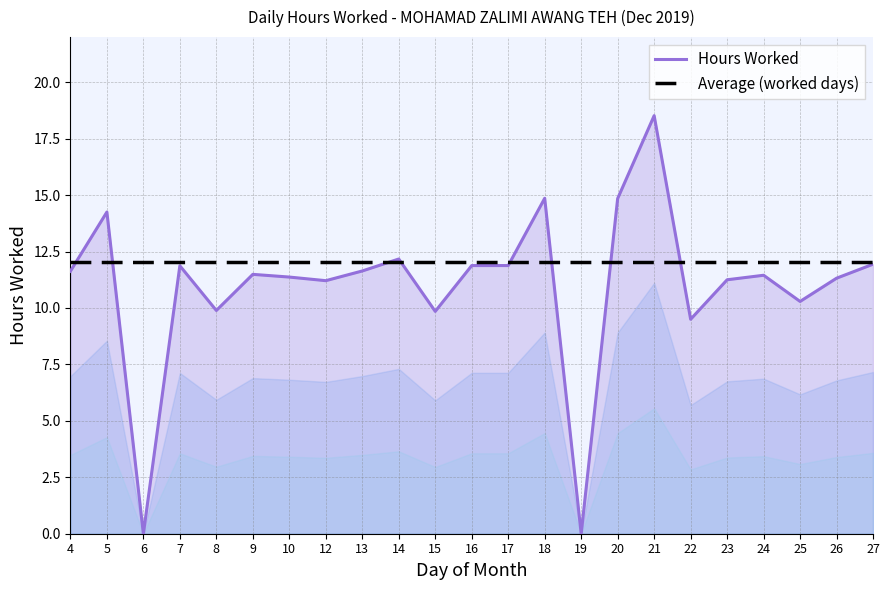

How many data points in Hours Worked are above 11?

17